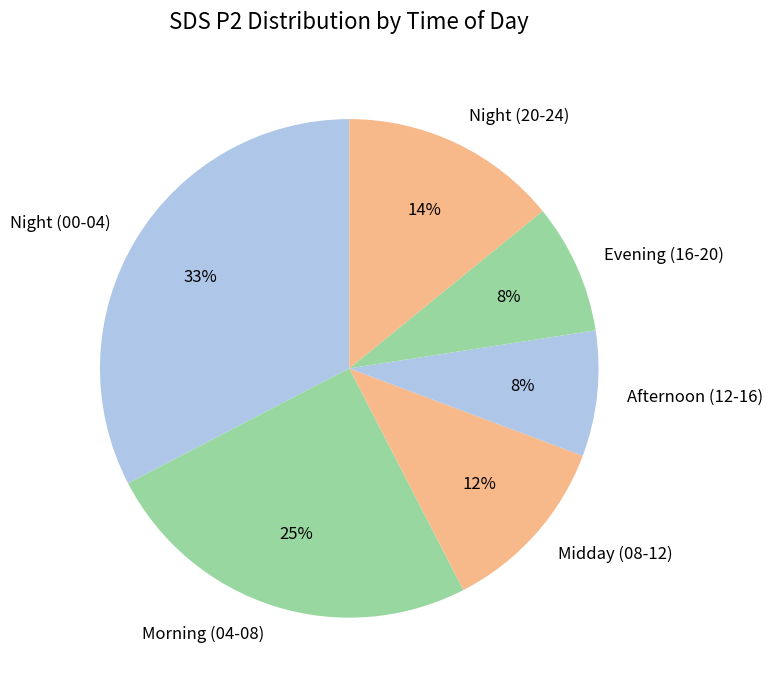

To the nearest percent, what percentage of the pie is Evening (16-20)?

8%